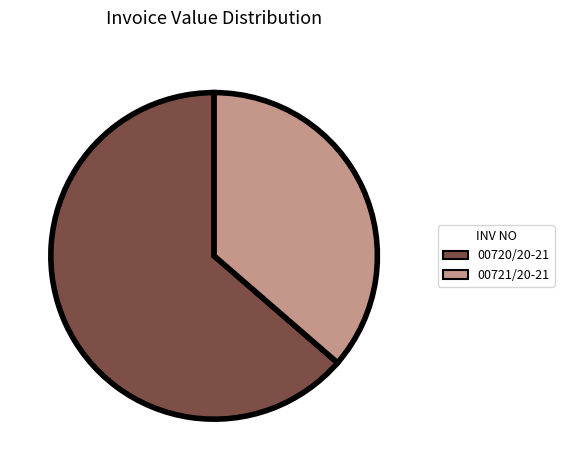

Is the sum of 00721/20-21 and 00720/20-21 greater than half?

Yes